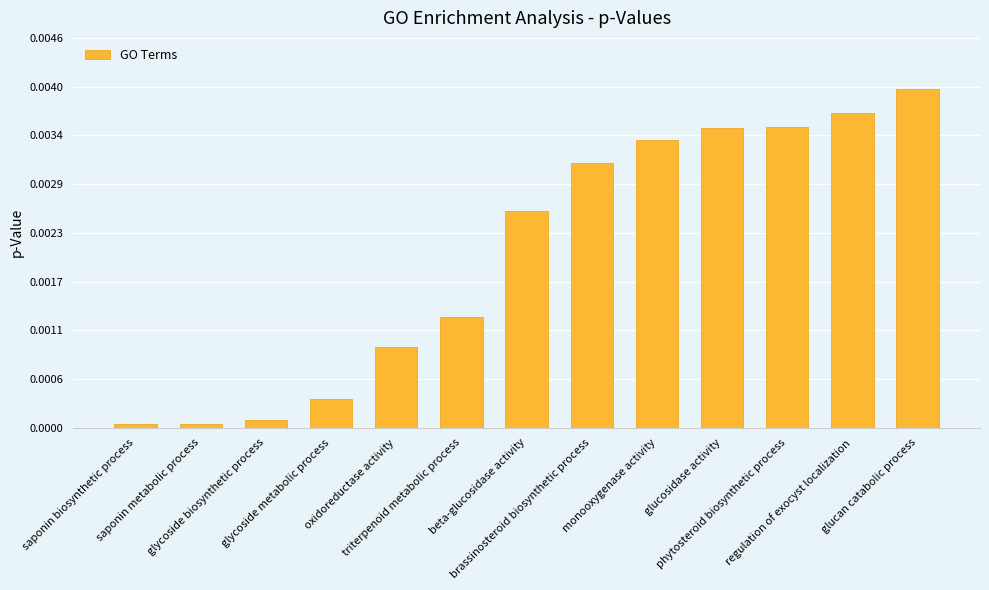

Rank the categories by value from highest to lowest.

glucan catabolic process, regulation of exocyst localization, phytosteroid biosynthetic process, glucosidase activity, monooxygenase activity, brassinosteroid biosynthetic process, beta-glucosidase activity, triterpenoid metabolic process, oxidoreductase activity, glycoside metabolic process, glycoside biosynthetic process, saponin biosynthetic process, saponin metabolic process